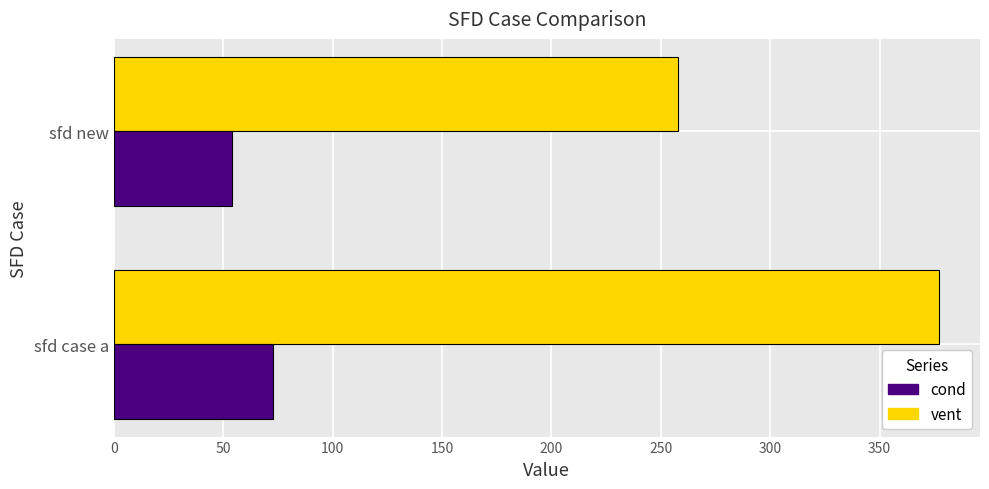

Rank the categories by vent value from lowest to highest.

sfd new, sfd case a